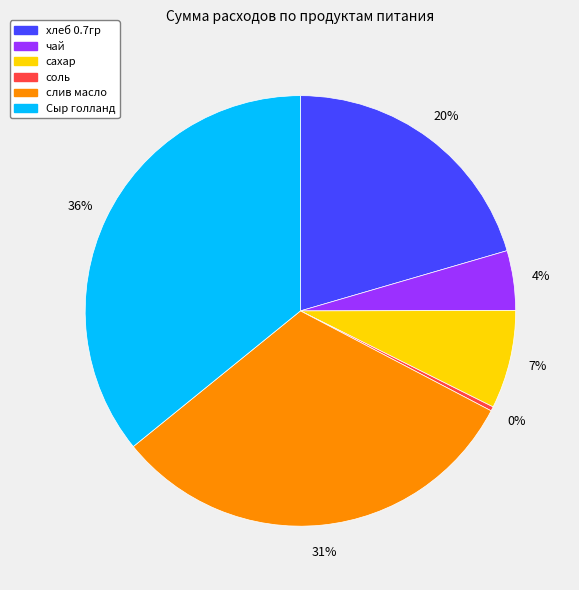

Which slice is the largest?

Сыр голланд